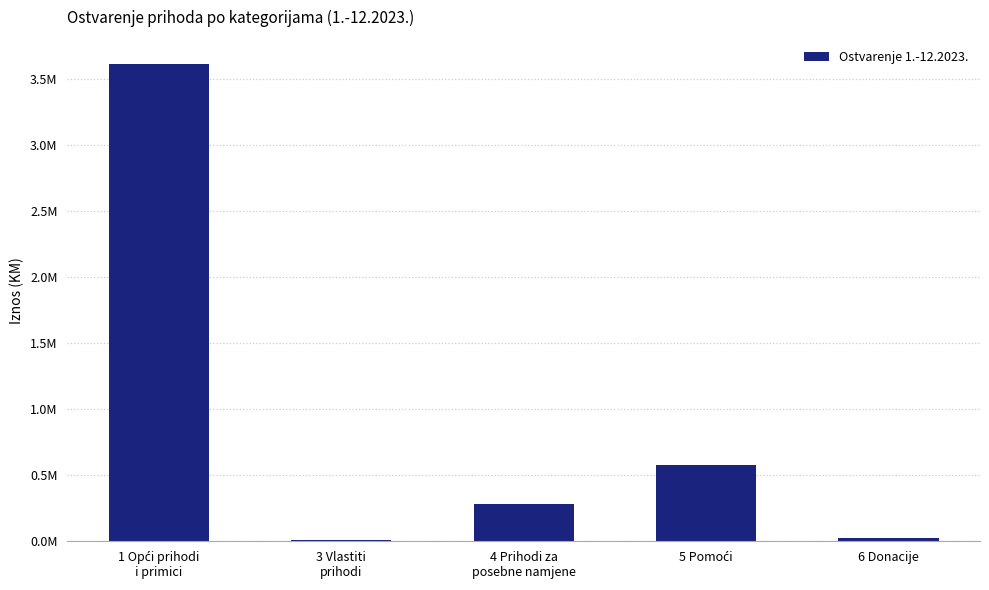

How many data points are less than 282948?

2